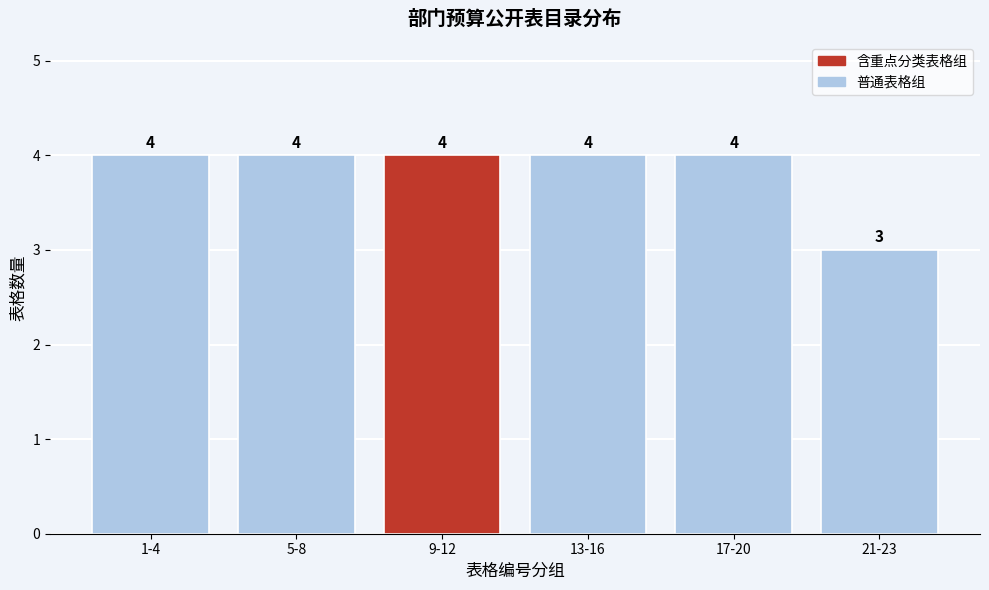

Reading left to right, list all the values displayed in this chart.

1-4=4	5-8=4	9-12=4	13-16=4	17-20=4	21-23=3